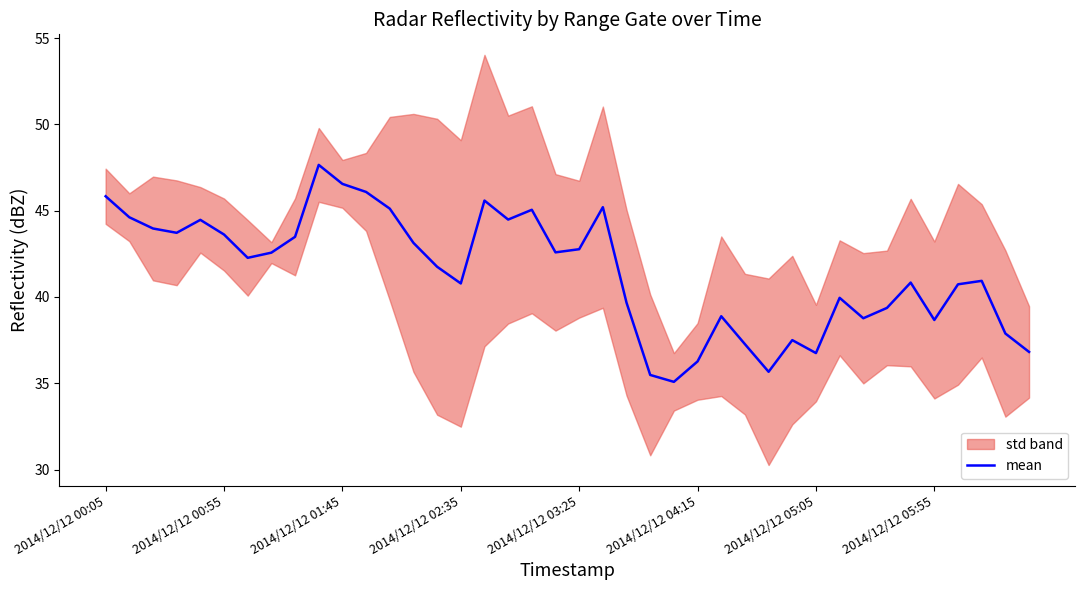

How many lines are shown in the chart?

1